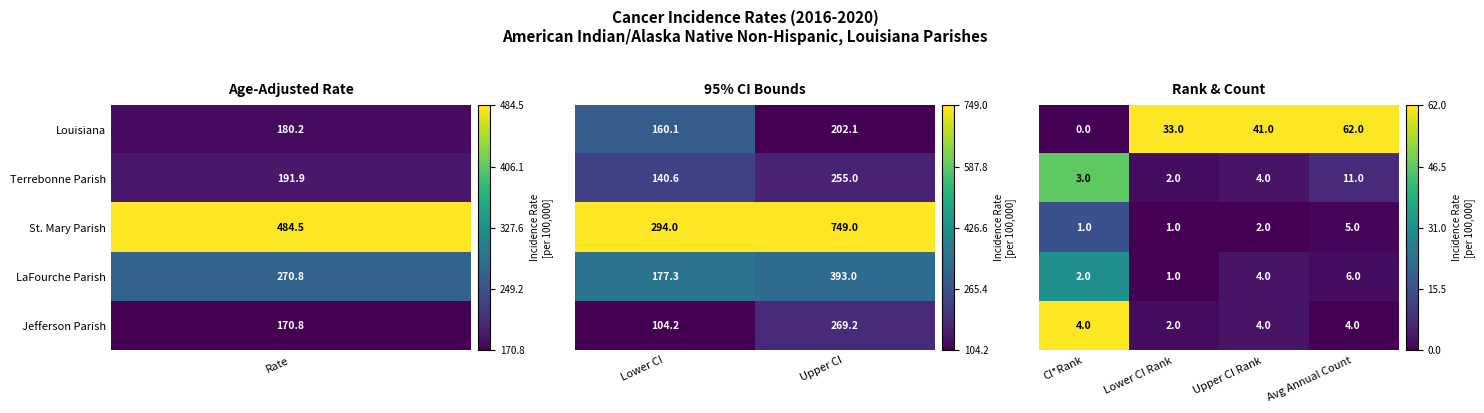

At how many categories does at least one series exceed 0?

4